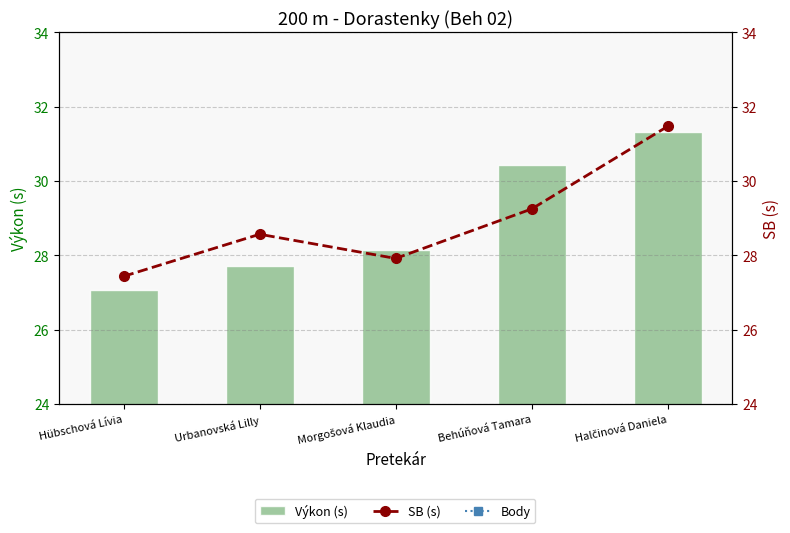

Rank the categories by Body value from lowest to highest.

Behúňová Tamara, Halčinová Daniela, Morgošová Klaudia, Urbanovská Lilly, Hübschová Lívia